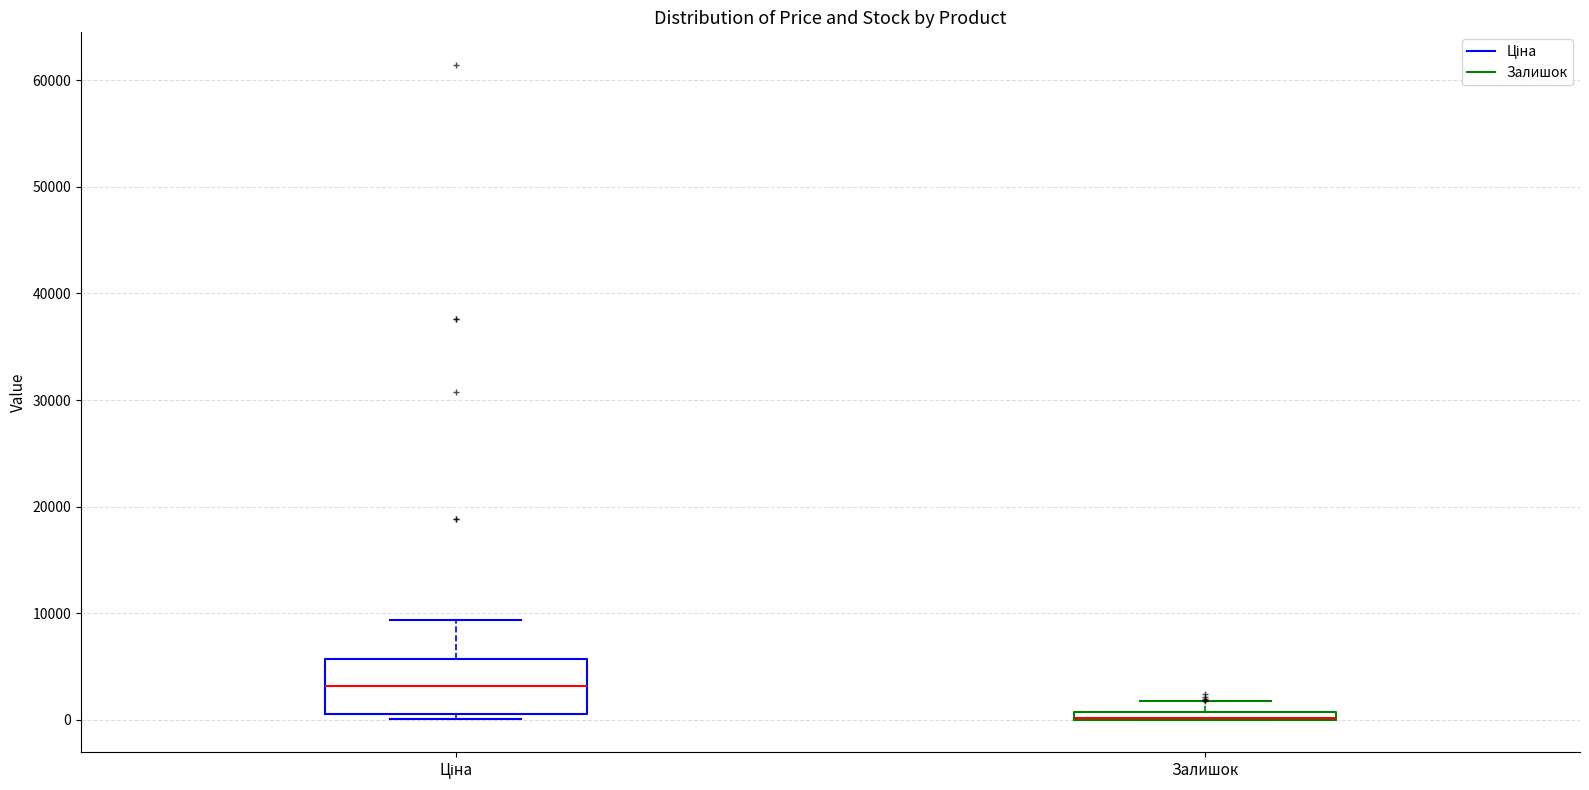

Where is the upper edge of the box for Залишок on the y-axis? The values are not printed on the chart, so give them approximately, as read against the axis.

1000